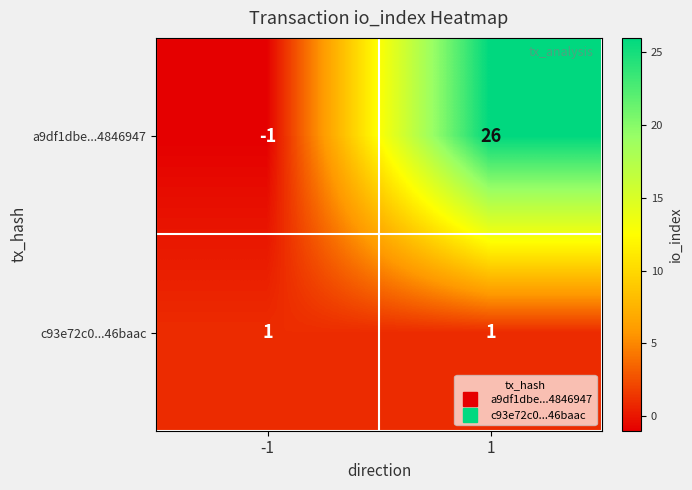

Which series has the widest spread of values?

a9df1dbe...4846947